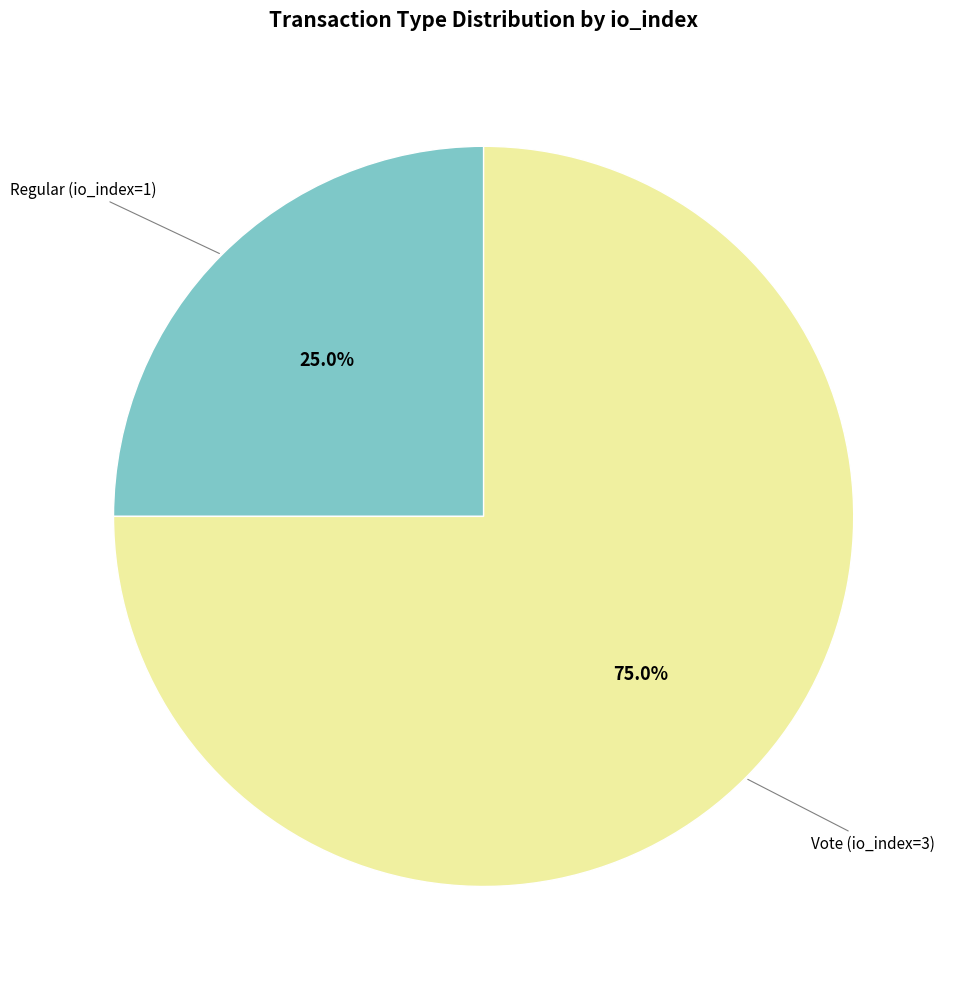

Is there a majority slice in this chart?

Yes